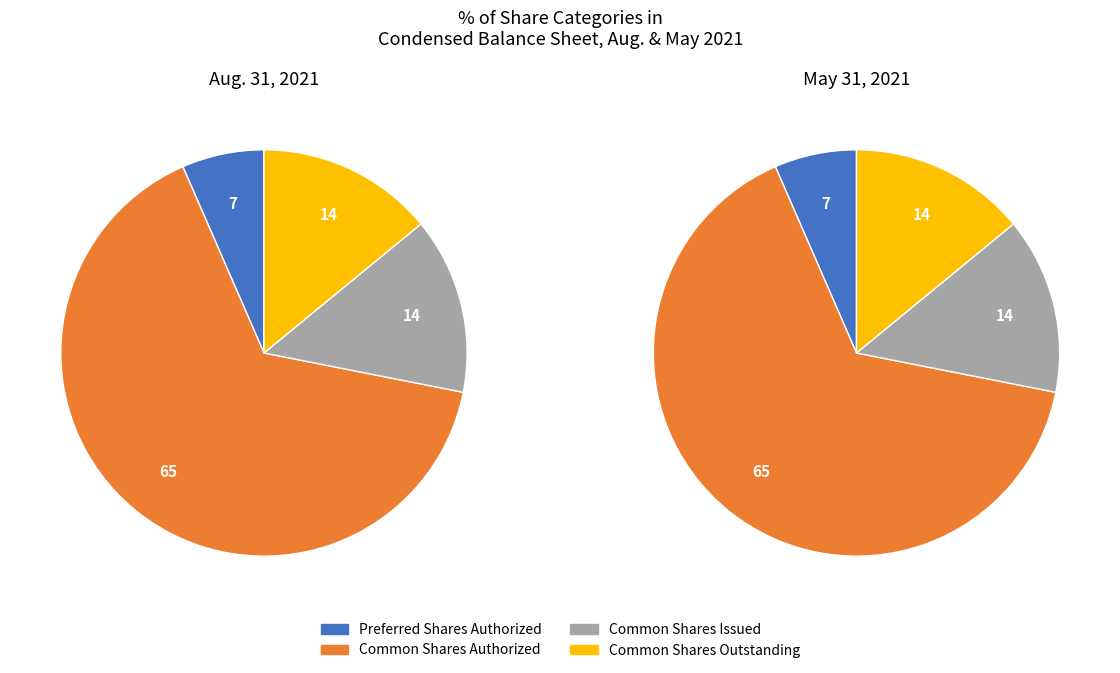

What percentage is NOT represented by Common Shares Authorized?

34.6%